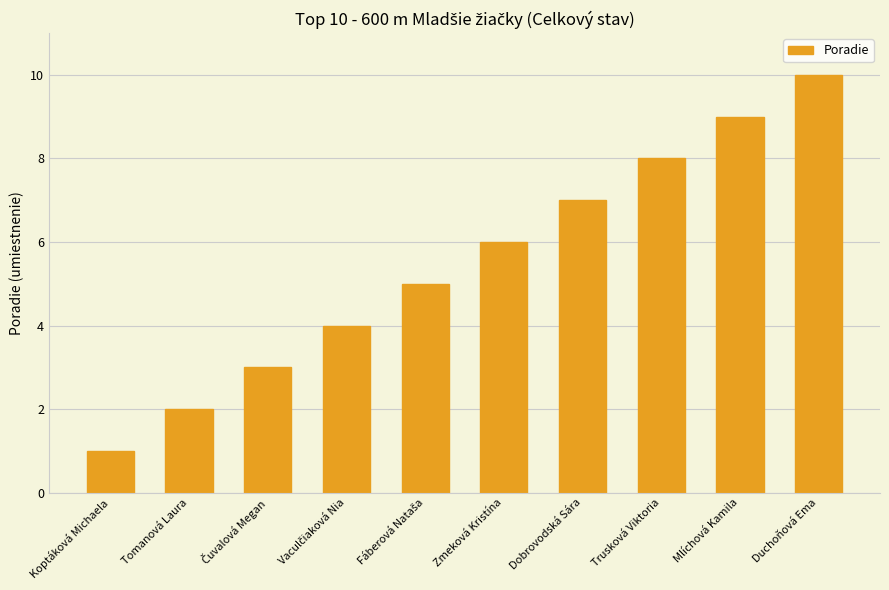

Which label corresponds to the smallest value in the chart?

Koptáková Michaela